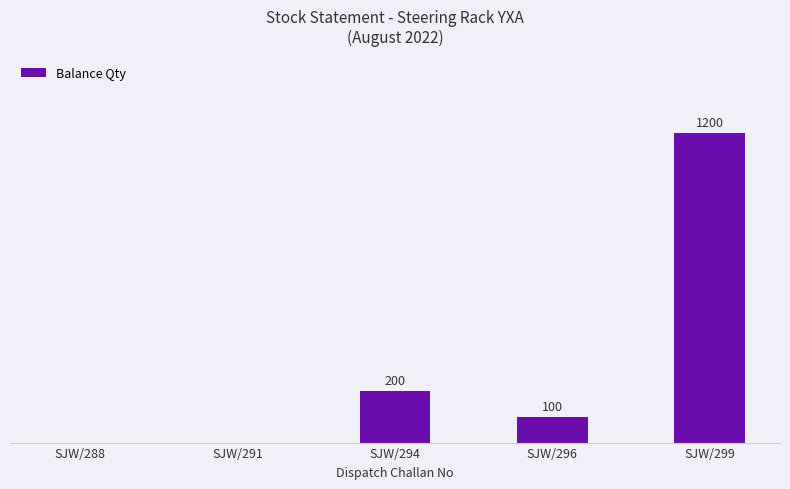

At which category does the chart reach its peak across all series?

SJW/299